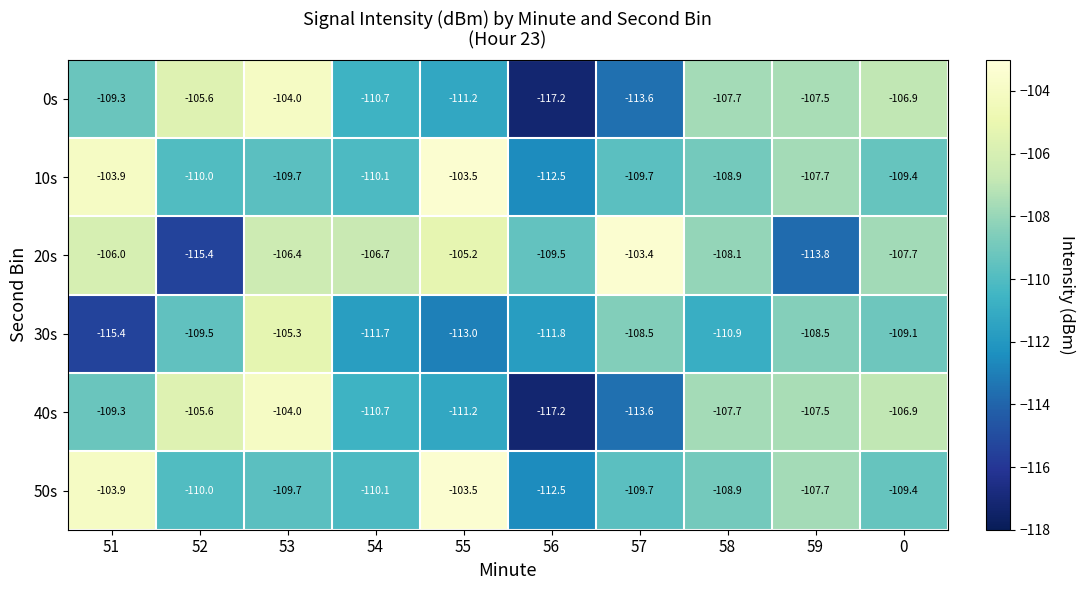

Where is 20s nearest to the value -109?

56